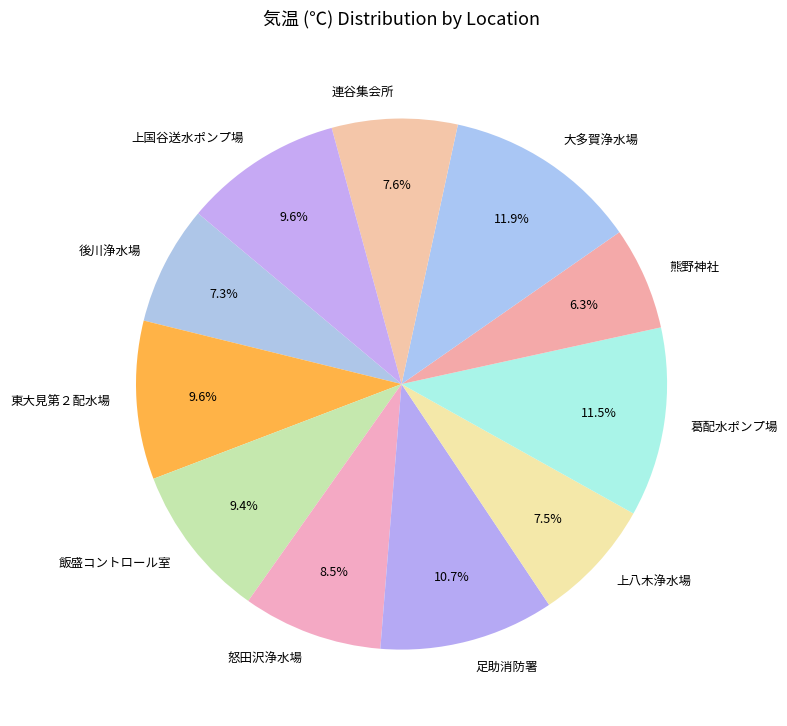

To the nearest percent, what is the average slice percentage?

9%